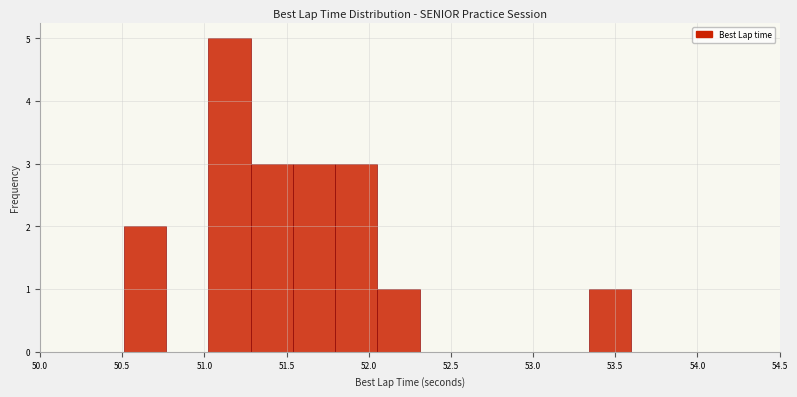

Over which range of the x-axis is the bar tallest?

51.00 to 51.30